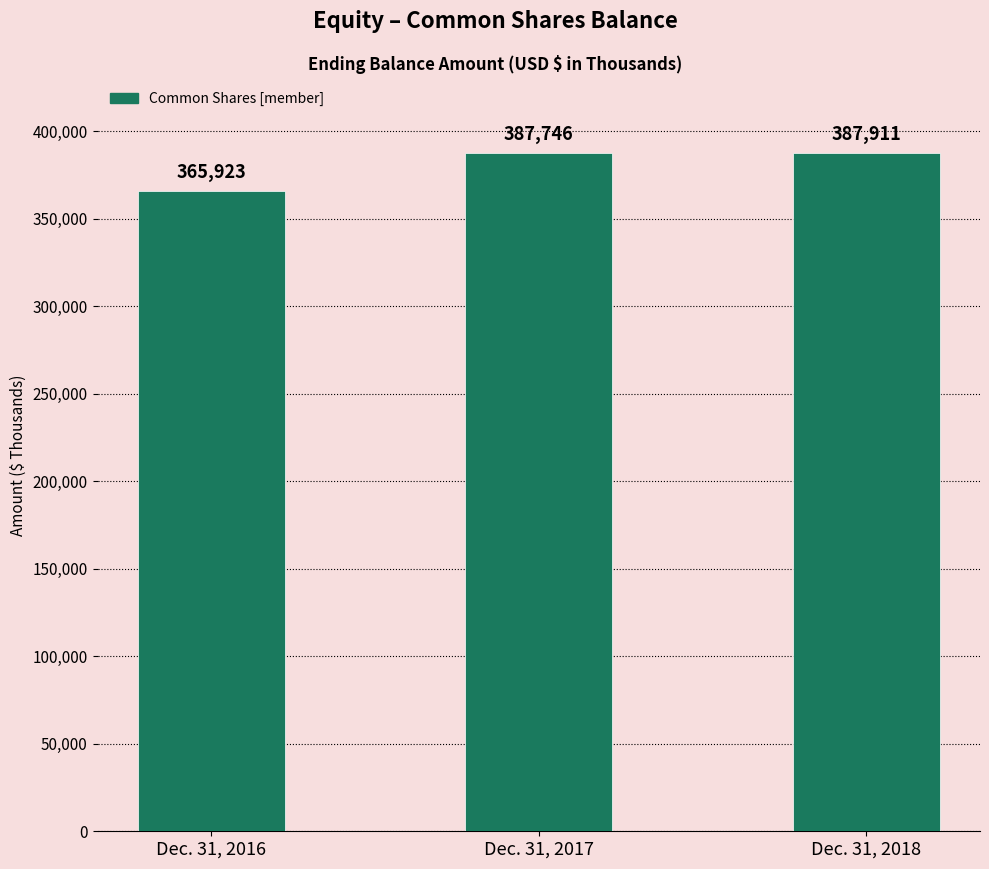

At which label is the value closest to 376917?

Dec. 31, 2017